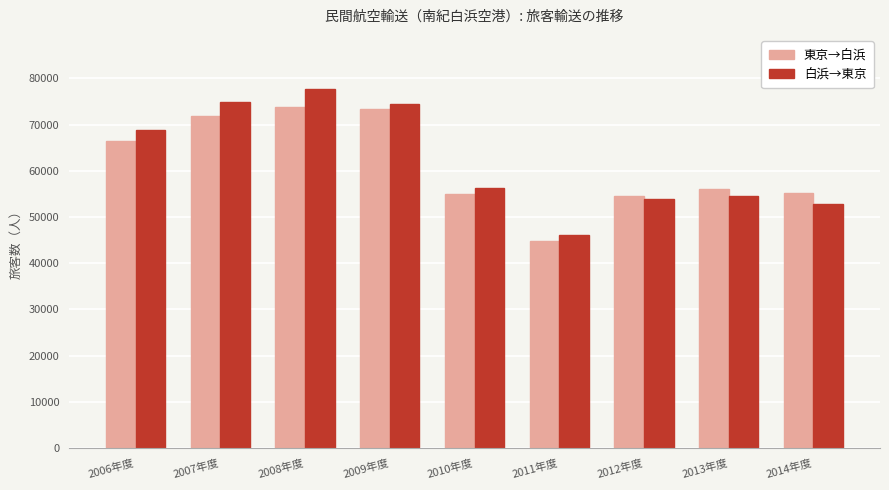

How many groups of bars are there?

9